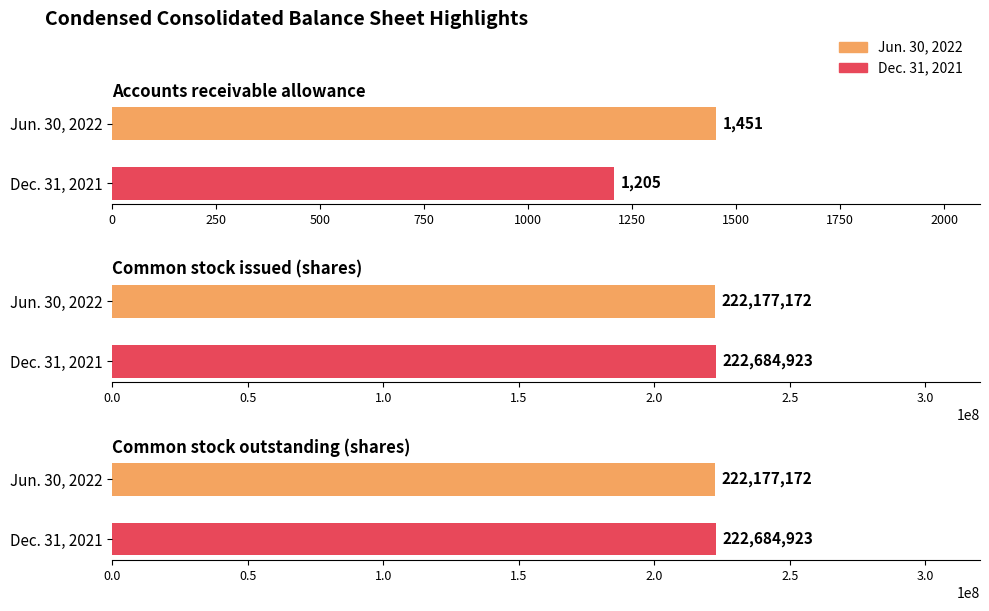

The Jun. 30, 2022 series shows 222177172 at Common stock outstanding (shares). True or false?

True